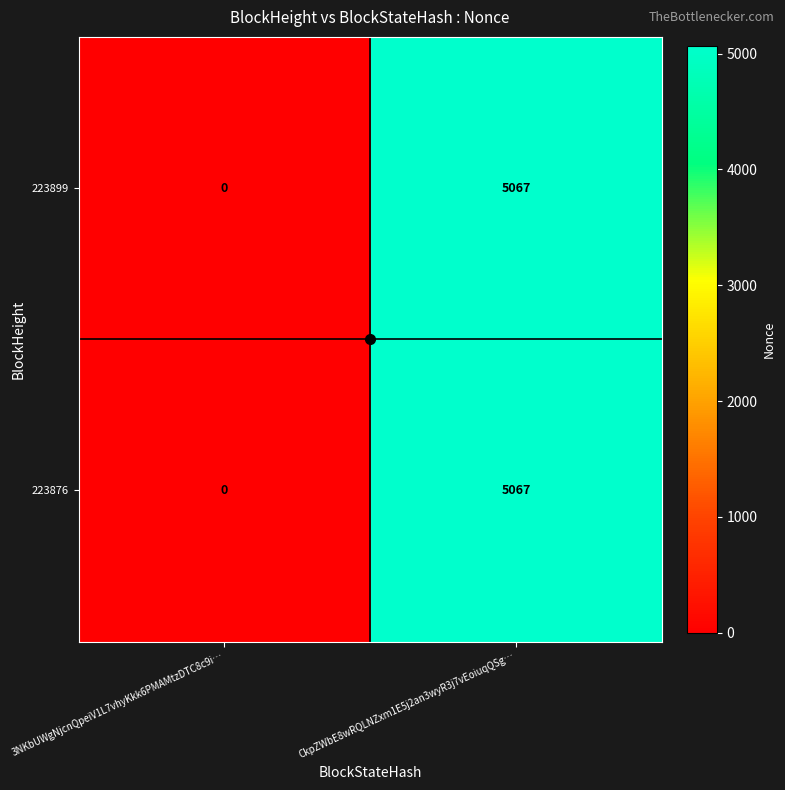

Is it true that 223876 equals 2288 at 3NKbUWgNjcnQpeiV1L7vhyKkk6PMAMtzDTC8c9i…?

False